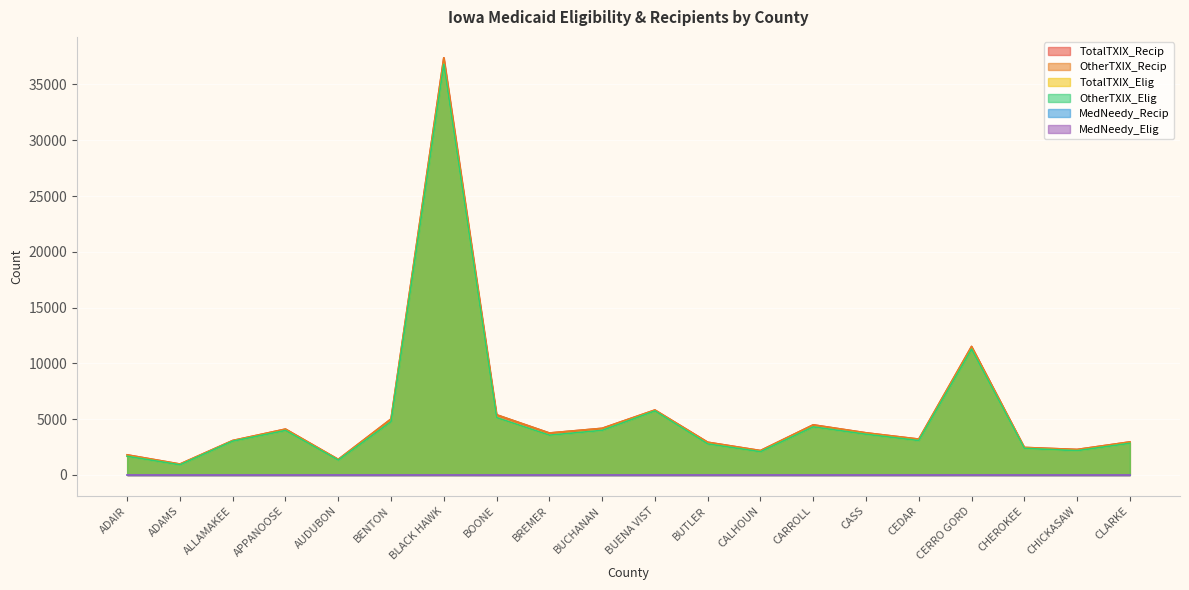

True or false: TotalTXIX_Recip and MedNeedy_Elig cross at least once.

False